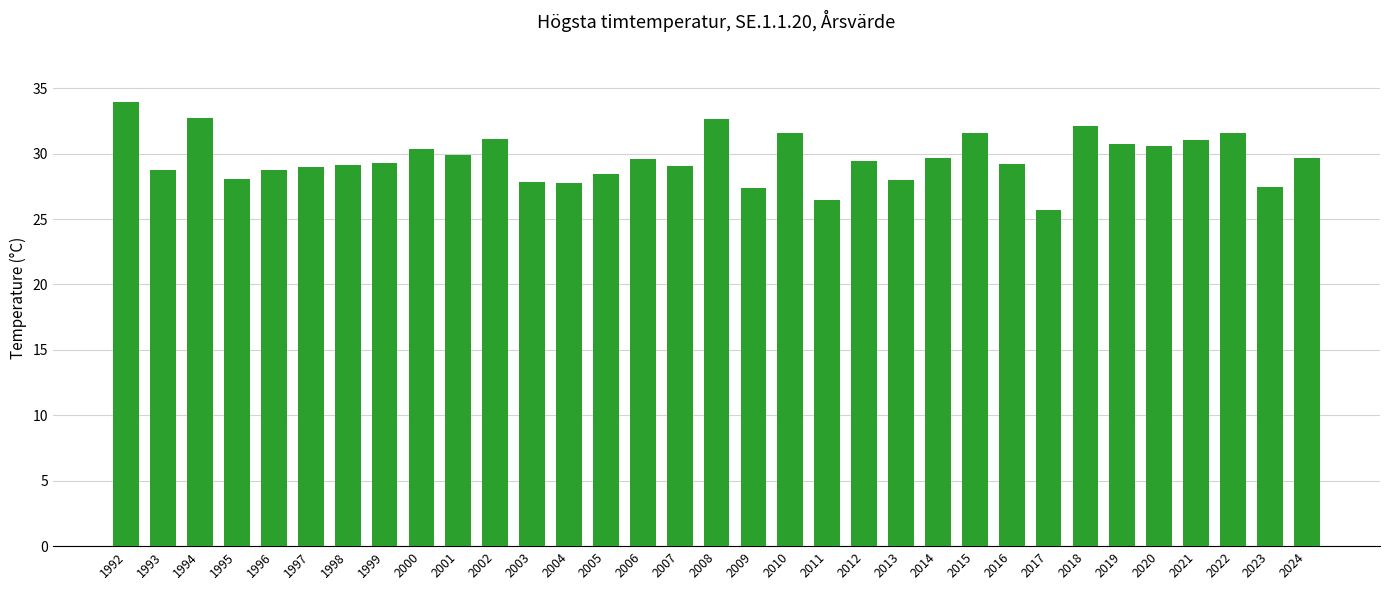

What is the change in value from 2017 to 2023?

+1.8